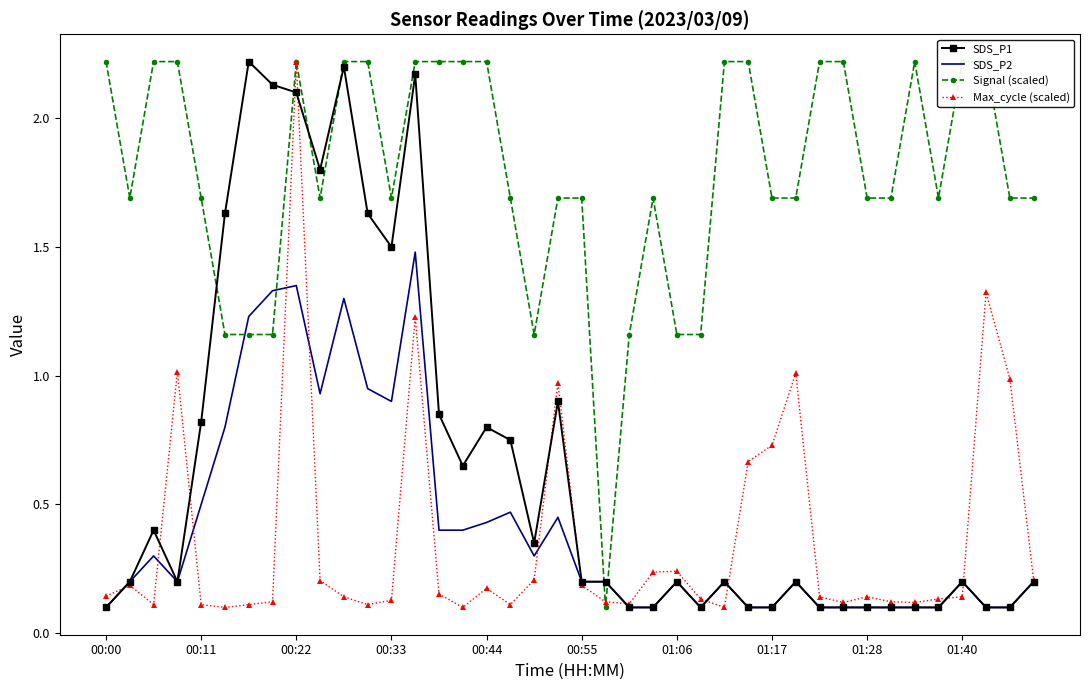

True or false: SDS_P2 has a value of 0.2 at 00:11.

False